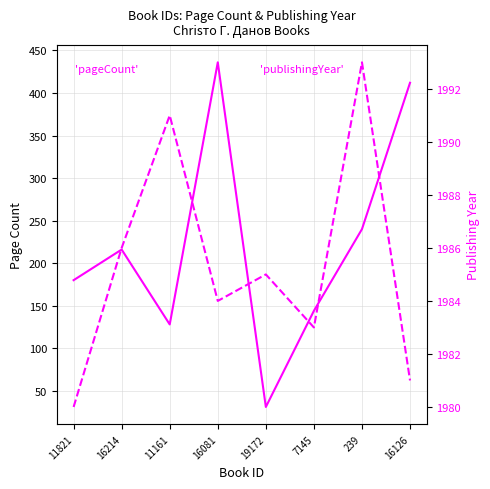

The value of pageCount at 19172 is 54. True or false?

False